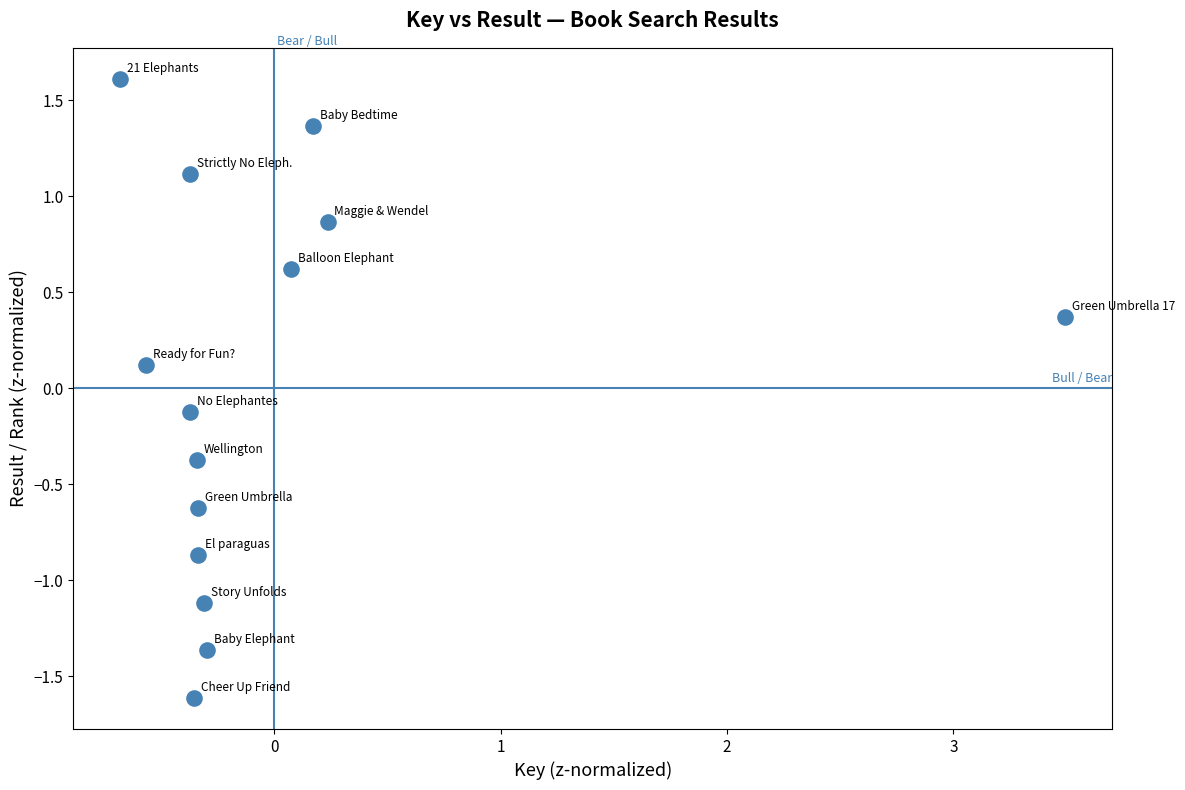

What is the range of Y values (max minus min)?

3.2